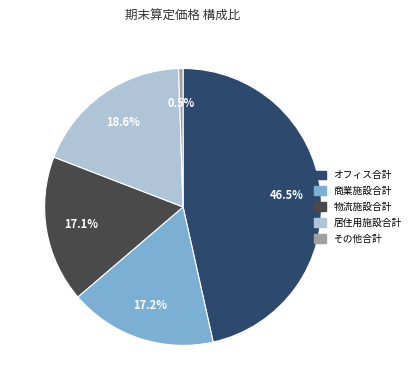

What is the smallest slice in the pie chart?

その他合計